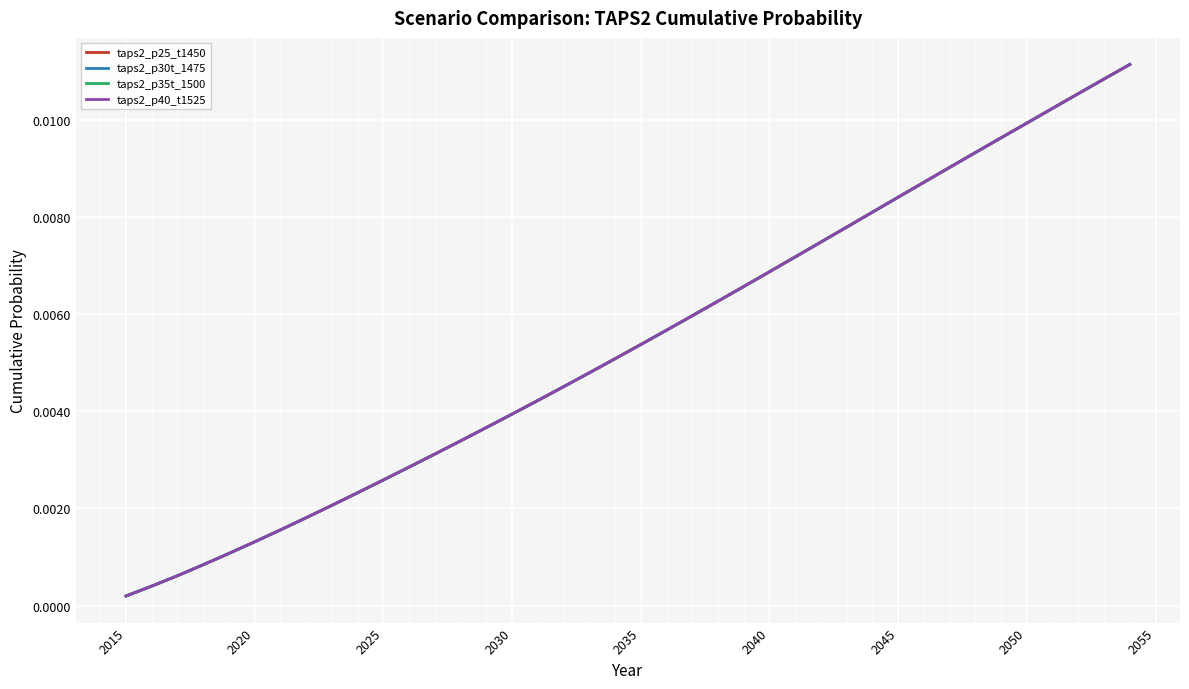

Which series has the largest range (max minus min)?

taps2_p25_t1450